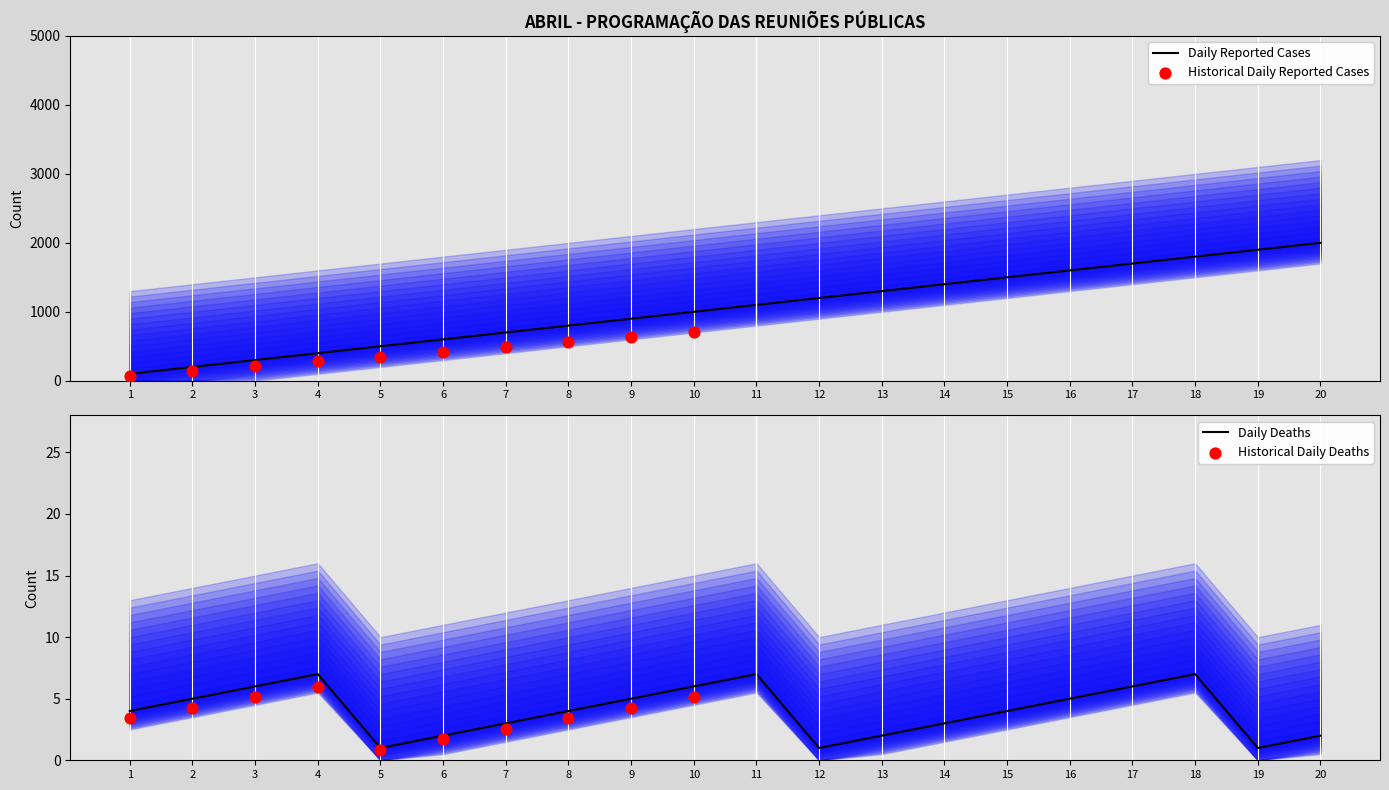

Which series reaches the minimum Y coordinate?

col_4 (Week)